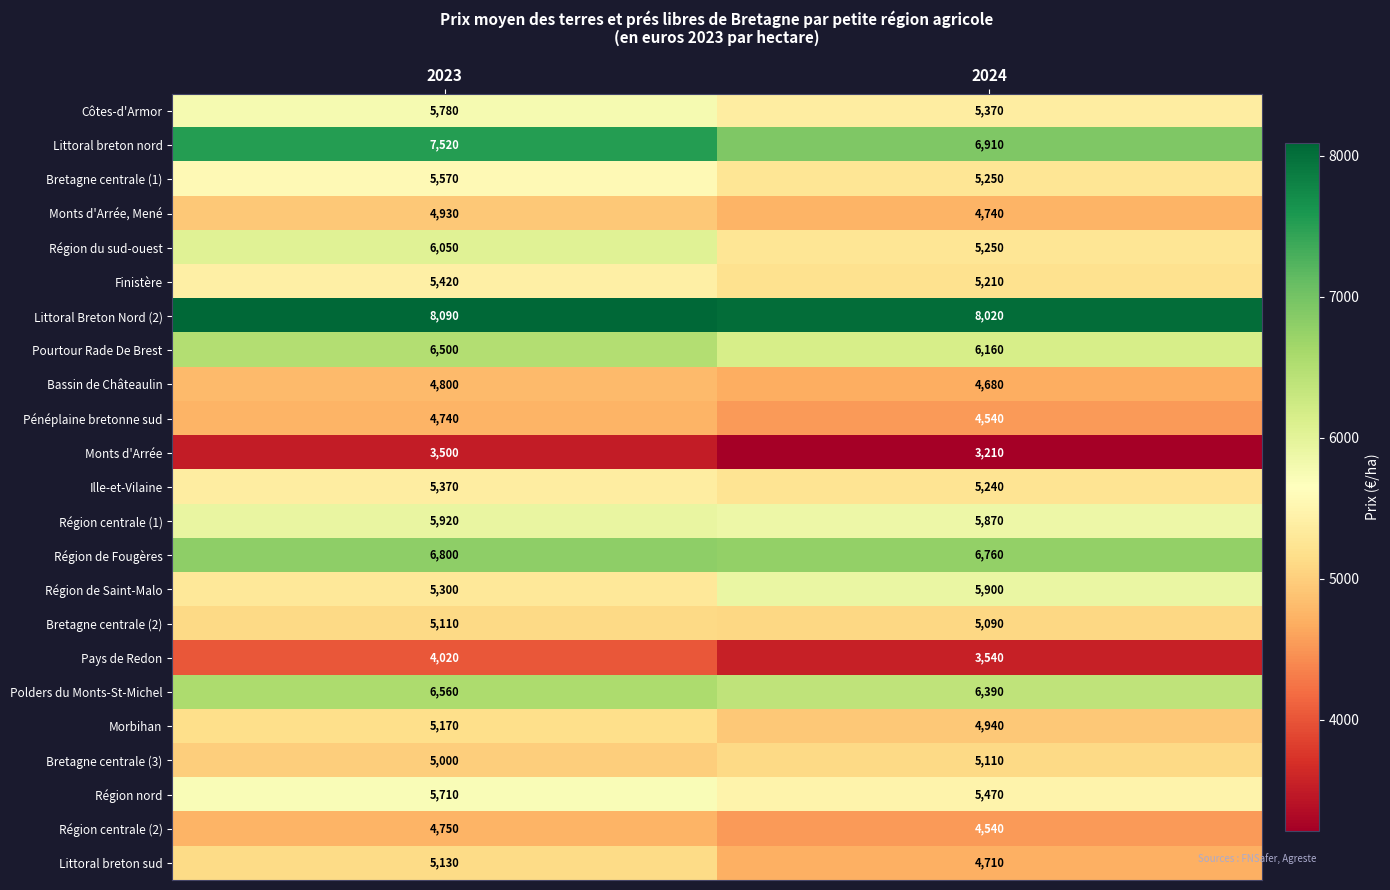

True or false: Région de Fougères has a value of 6760 at 2024.

True